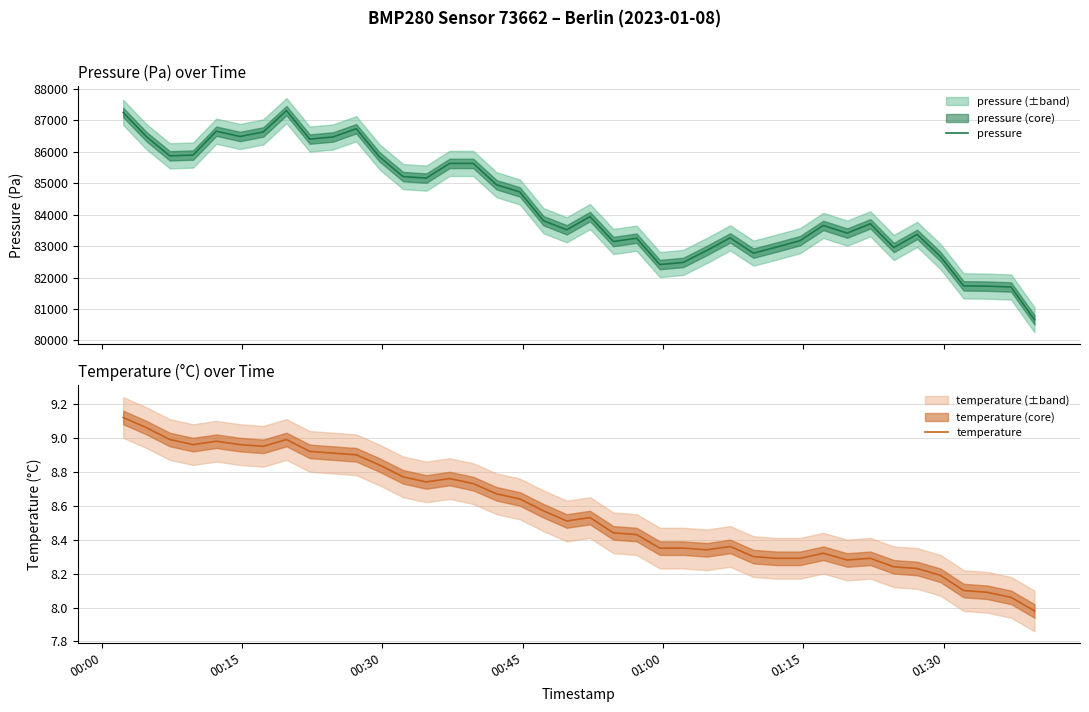

Reading left to right, what are all the values shown in this chart?

pressure: 87256.3	86485.2	85874.1	85898.4	86658.6	86490.5	86634.0	87313.3	86407.9	86474.2	86738.0	85843.9	85212.6	85164.9	85633.2	85632.5	84953.2	84724.8	83808.2	83519.0	83940.5	83145.1	83251.7	82411.8	82480.5	82861.9	83262.6	82775.2	82969.8	83172.7	83658.2	83412.8	83709.6	82955.0	83372.4	82669.3	81733.7	81724.8	81697.9	80656.4
temperature: 9.1	9.1	9.0	9.0	9.0	9.0	8.9	9.0	8.9	8.9	8.9	8.8	8.8	8.7	8.8	8.7	8.7	8.6	8.6	8.5	8.5	8.4	8.4	8.3	8.3	8.3	8.4	8.3	8.3	8.3	8.3	8.3	8.3	8.2	8.2	8.2	8.1	8.1	8.1	8.0